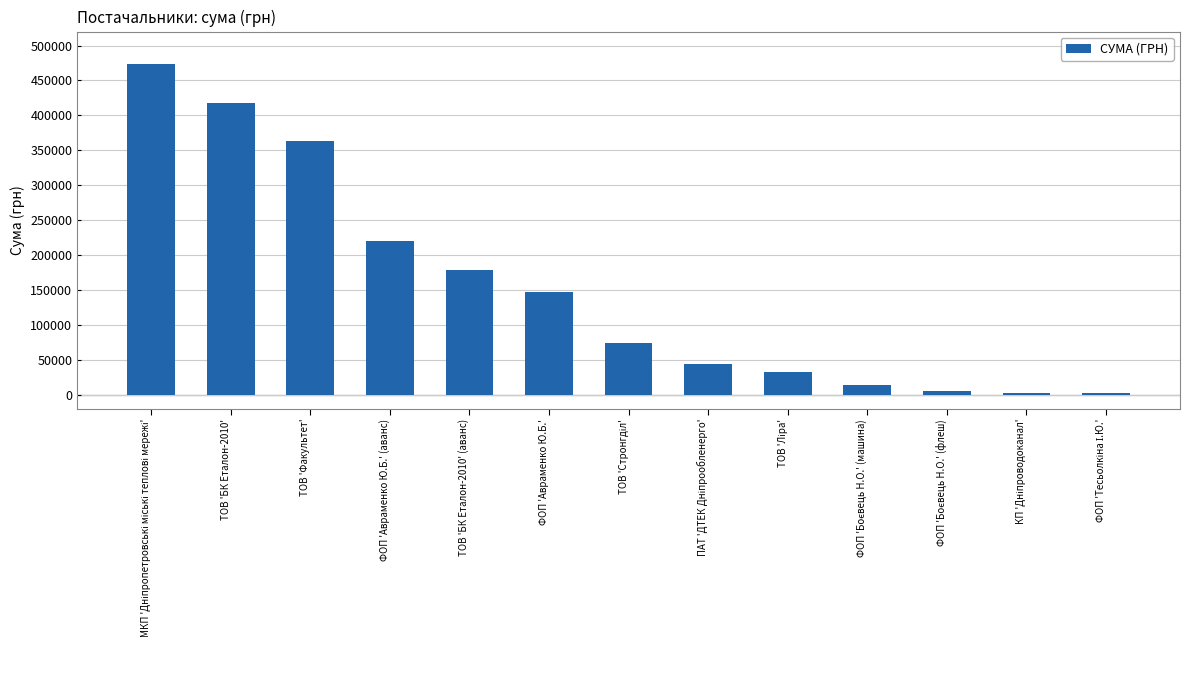

At which label is the value closest to 237719?

ФОП 'Авраменко Ю.Б.' (аванс)